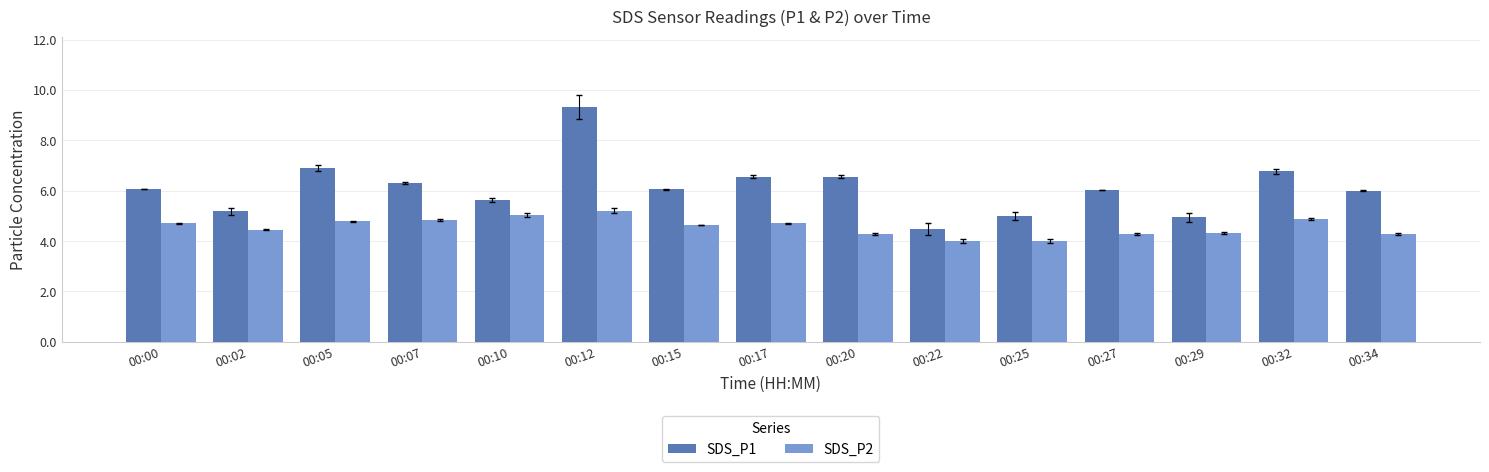

Is the value of SDS_P1 at 00:07 greater than the value of SDS_P2 at 00:20?

Yes